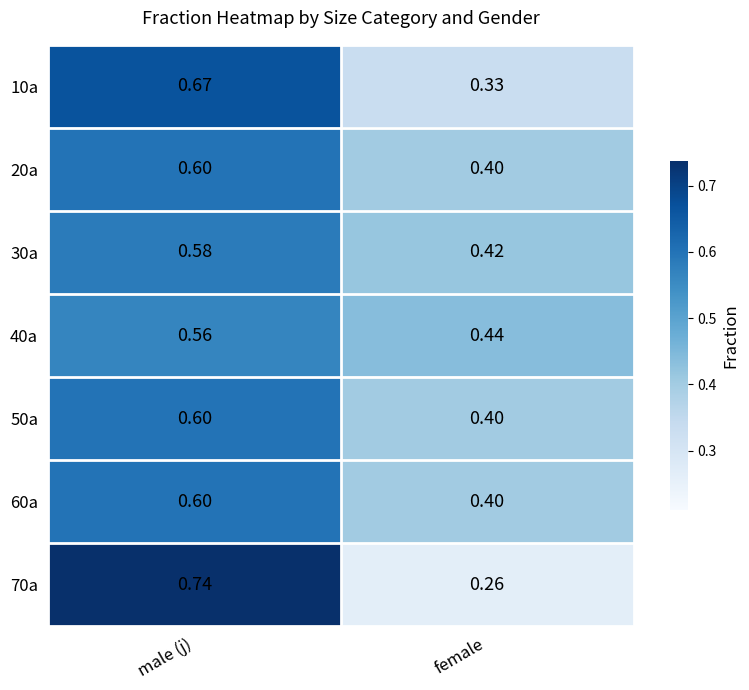

Where is 60a nearest to the value 0?

female